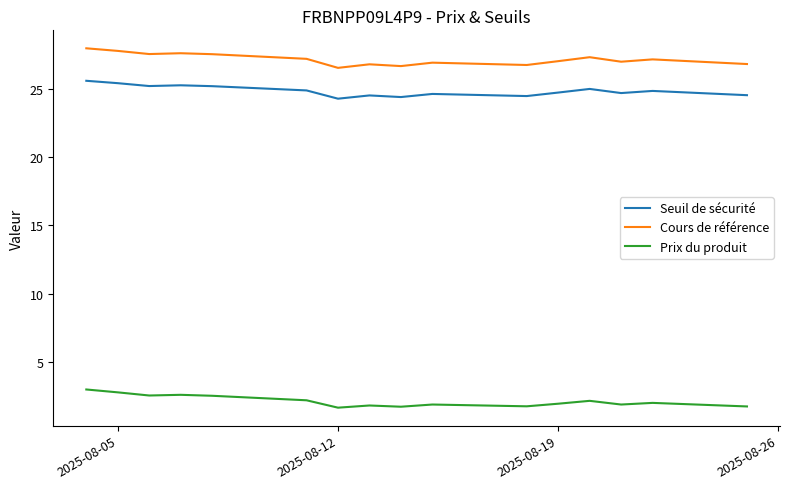

True or false: Prix du produit and Seuil de sécurité cross at least once.

False